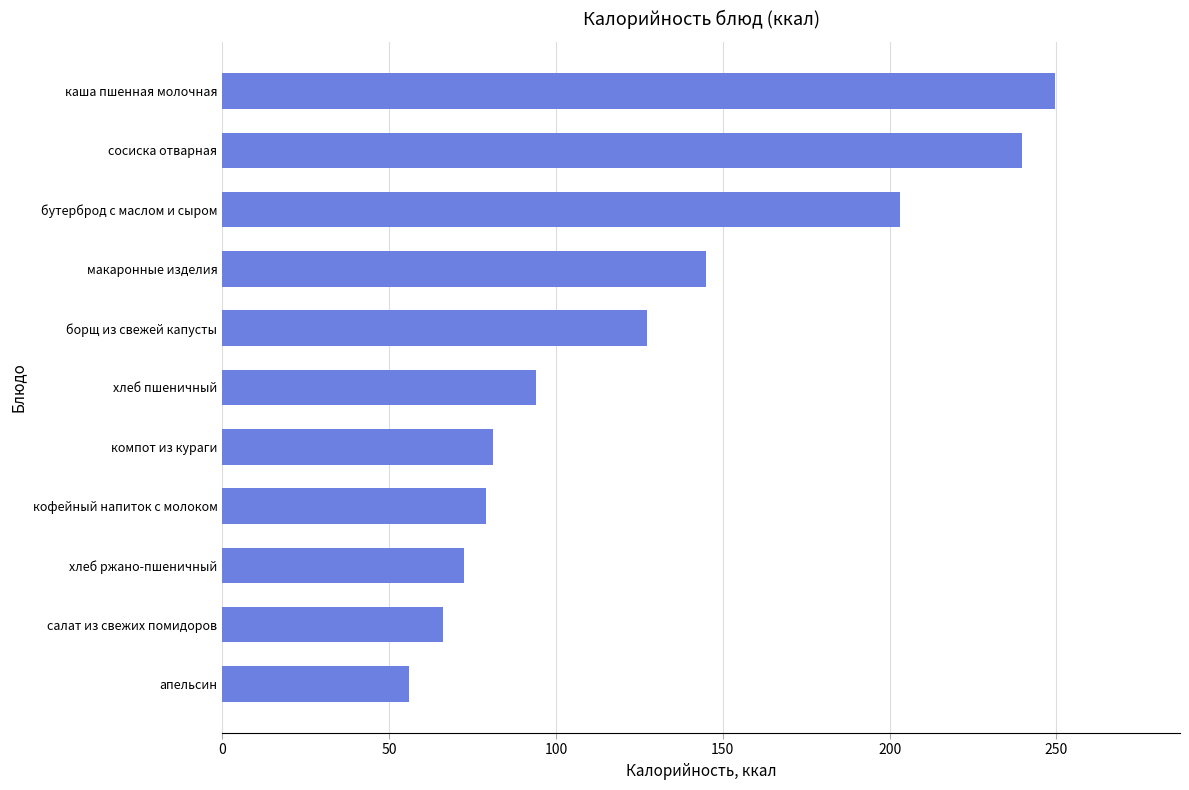

Is it true that the value at сосиска отварная is 340.3?

False